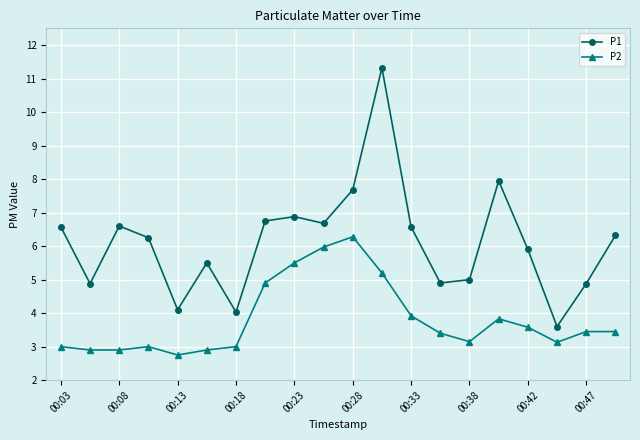

What is the value of the P2 point at the 13th from the left?

3.9